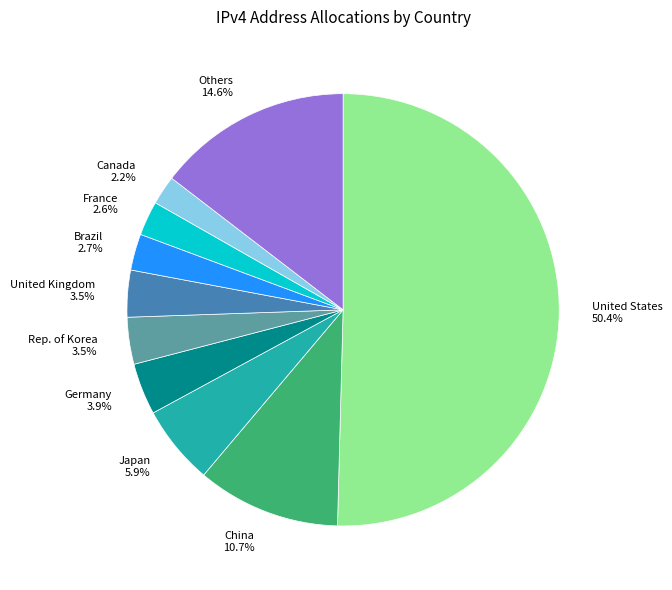

What is the majority slice?

United States 50.4%